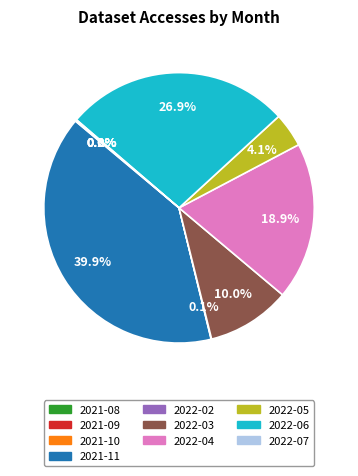

To the nearest percent, what is the difference between the largest and smallest slice percentages?

40%